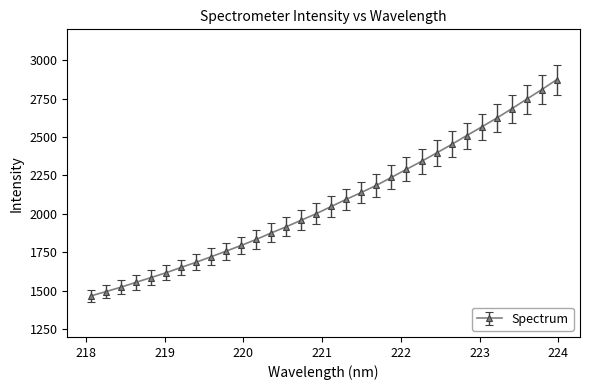

What is the difference between the maximum and minimum values?

1406.4